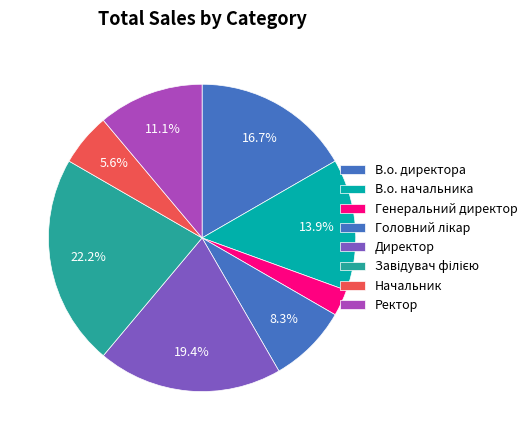

How many segments does this pie chart have?

8